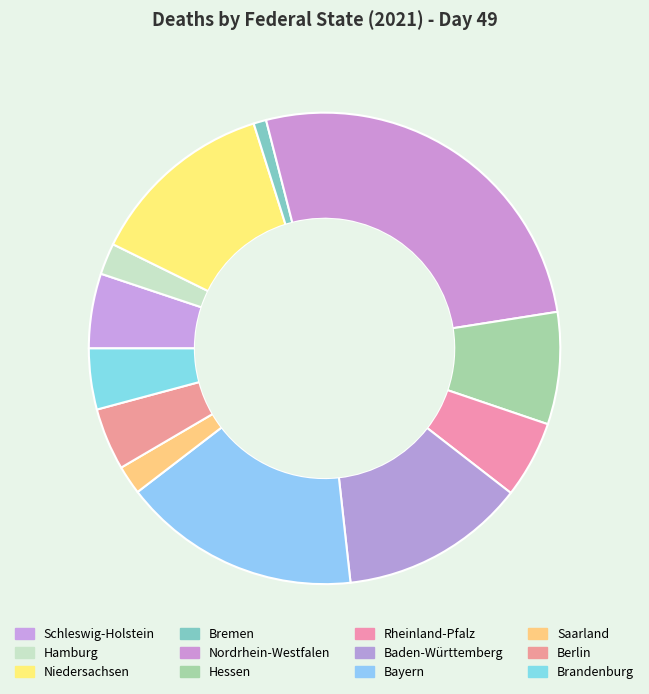

Which slice is the smallest?

Bremen